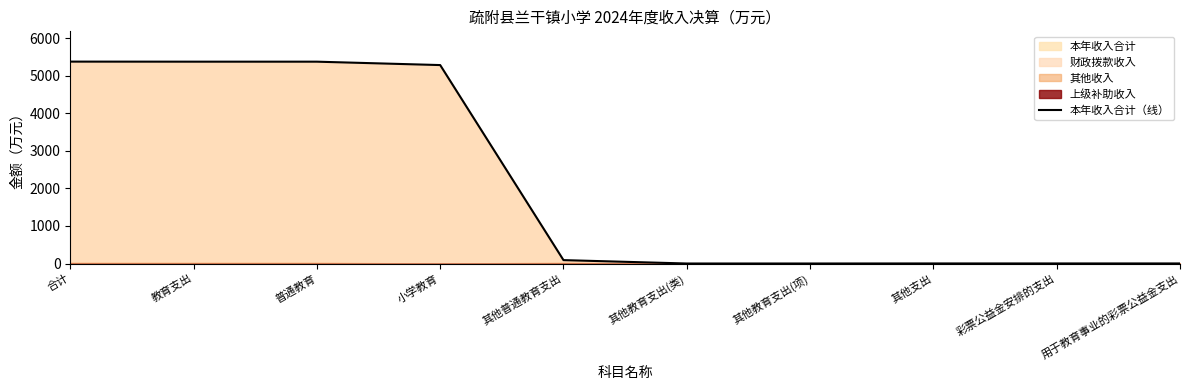

List the labels in order of value, largest first.

合计, 教育支出, 普通教育, 小学教育, 其他普通教育支出, 其他支出, 彩票公益金安排的支出, 用于教育事业的彩票公益金支出, 其他教育支出(类), 其他教育支出(项)